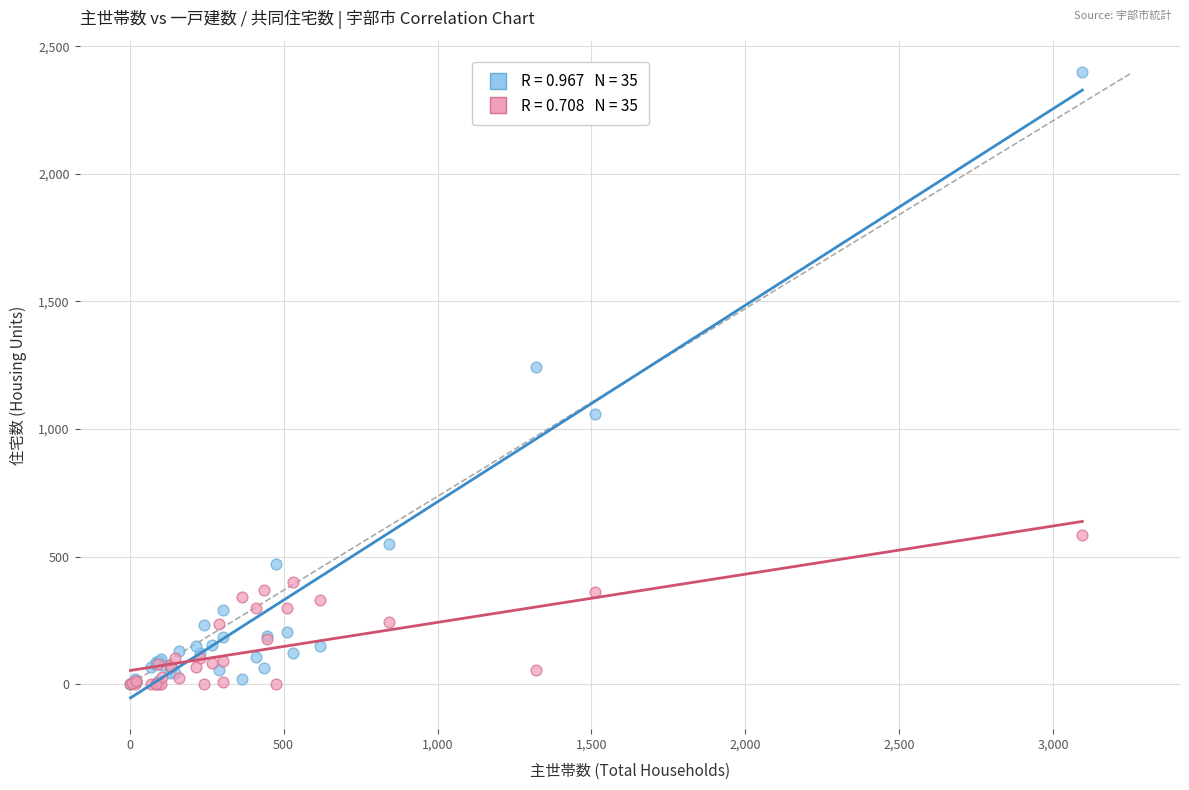

Across all series, what Y value is closest to 1199?

1242